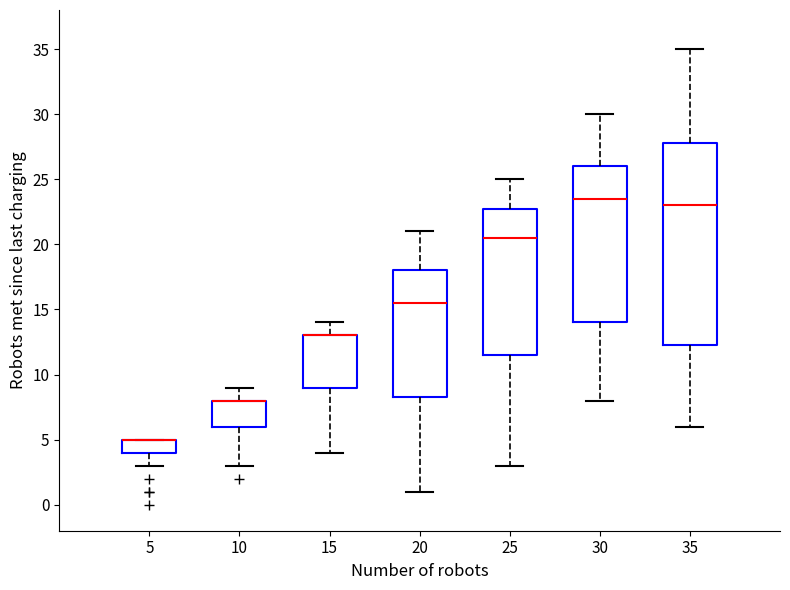

Comparing the boxes themselves (not the whiskers), which one is the tallest?

35